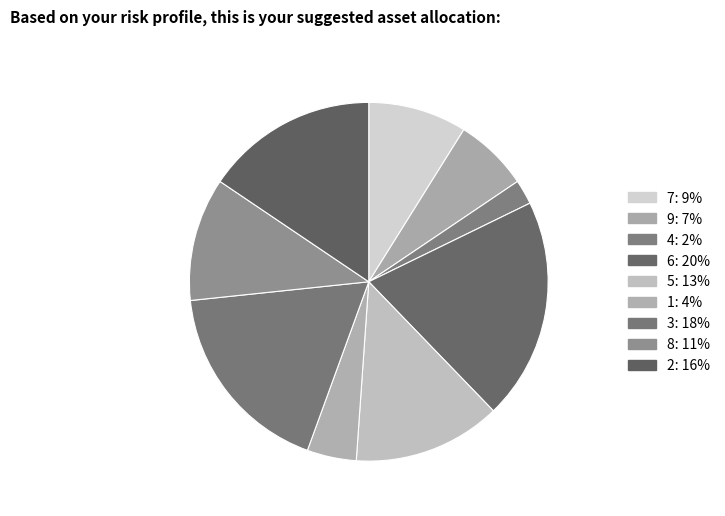

Is 7 the majority of the pie?

No